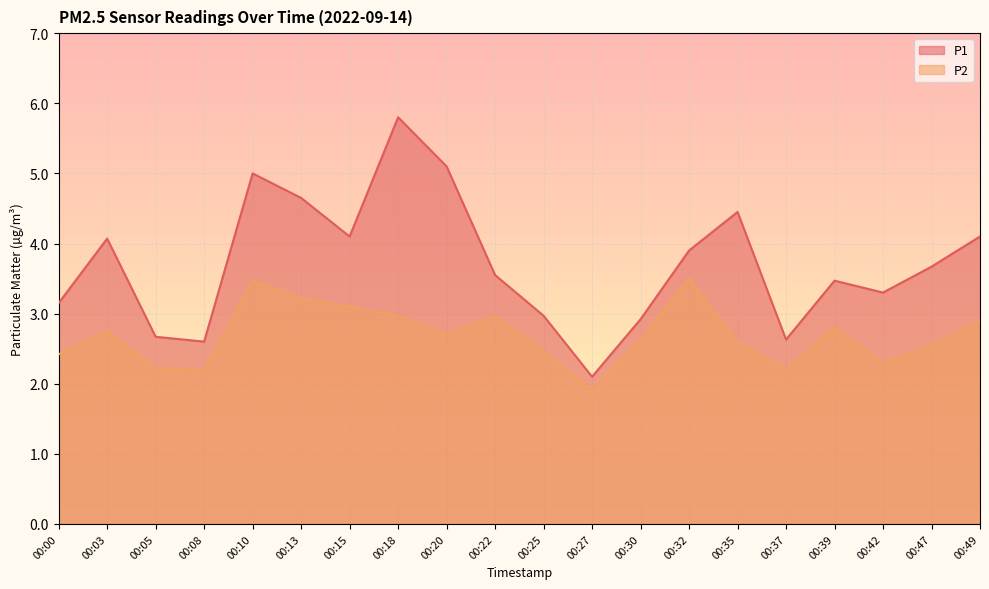

Reading right to left, transcribe all the data shown in this chart.

P1: 4.1	3.7	3.3	3.5	2.6	4.5	3.9	2.9	2.1	3.0	3.5	5.1	5.8	4.1	4.7	5.0	2.6	2.7	4.1	3.1
P2: 2.9	2.5	2.3	2.8	2.2	2.6	3.5	2.6	1.9	2.5	3.0	2.7	3.0	3.1	3.2	3.5	2.2	2.2	2.8	2.4